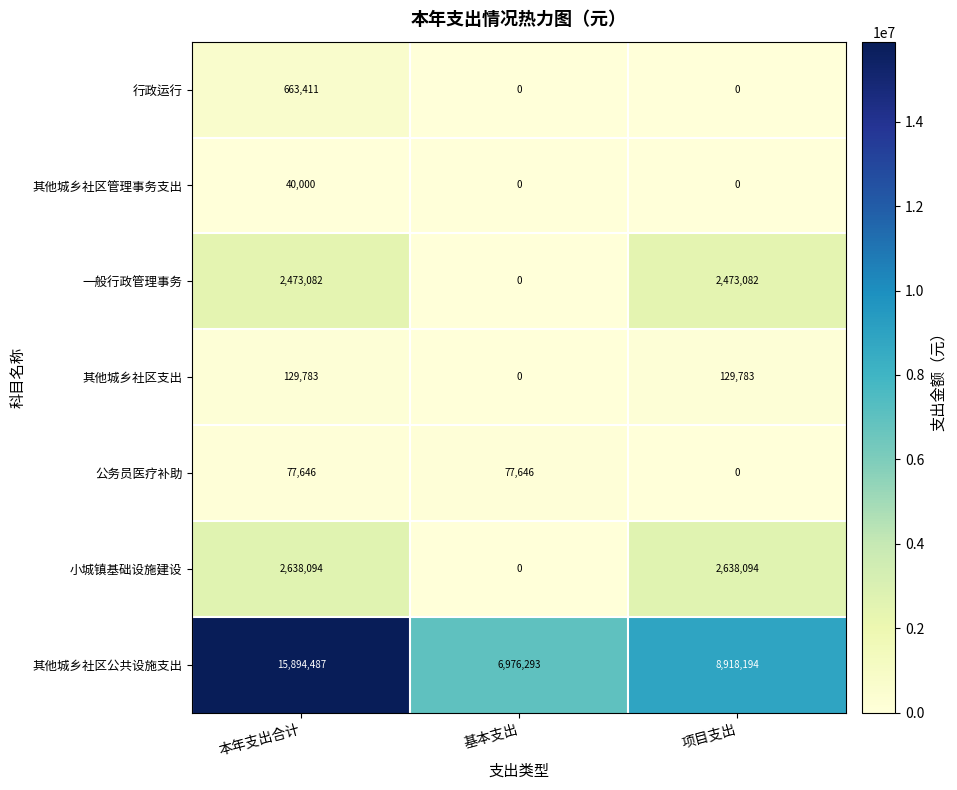

What is the greatest value displayed?

15894487